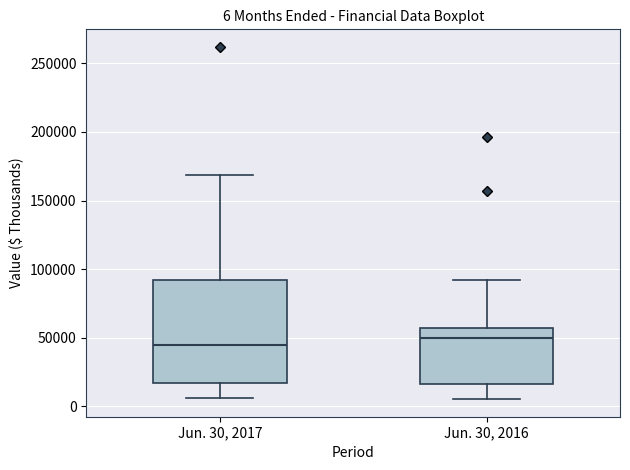

Comparing the boxes themselves (not the whiskers), which one is the tallest?

Jun. 30, 2017